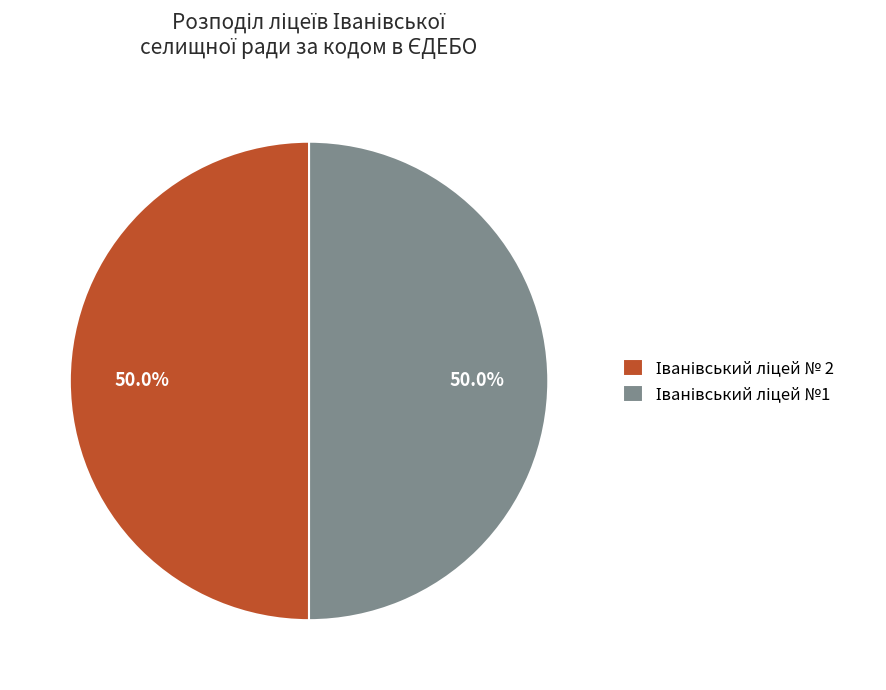

Does Іванівський ліцей №1 represent more than half of the total?

Yes